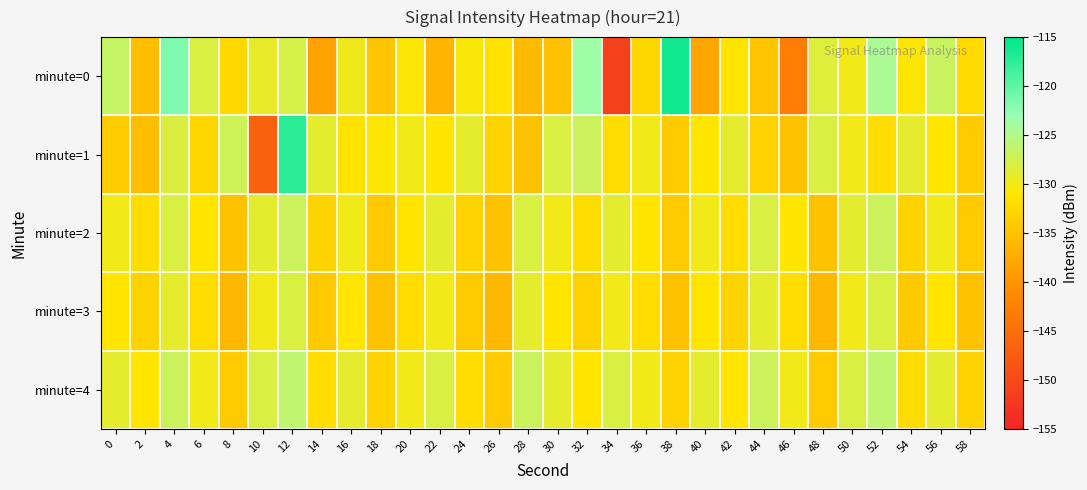

What is the spread (max minus min) of values at 32?

9.5